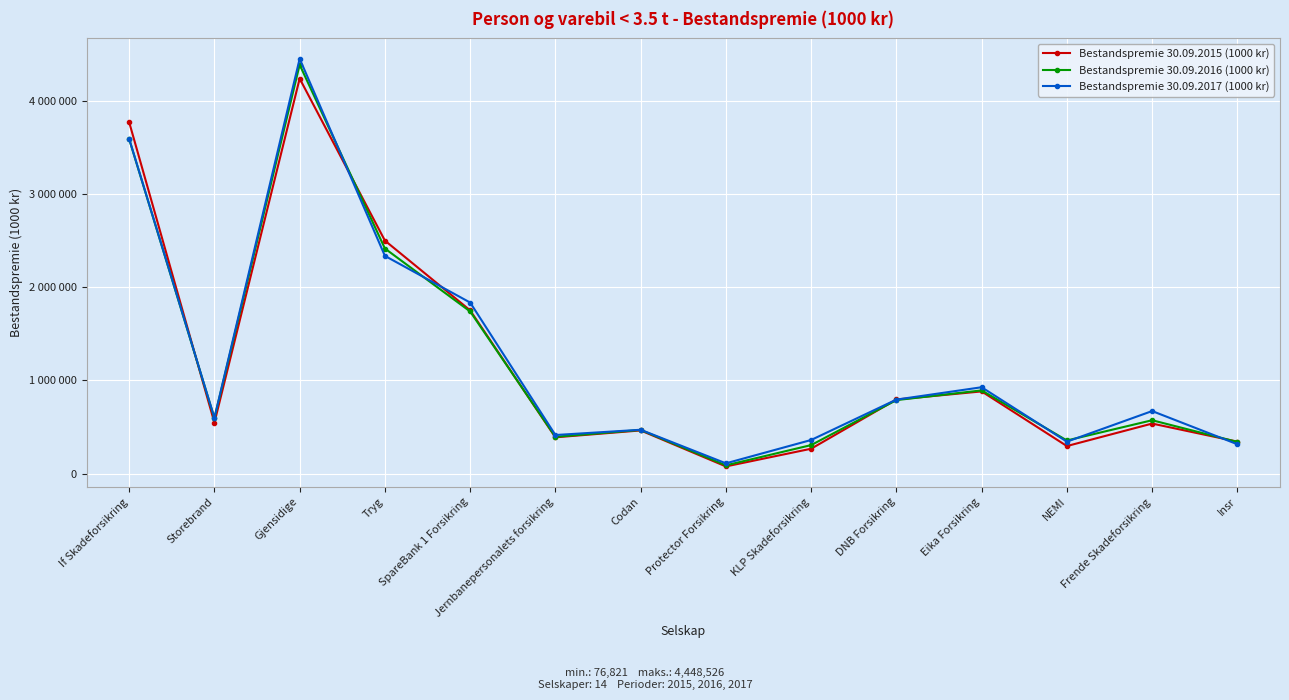

At how many categories does at least one series exceed 1548211?

4